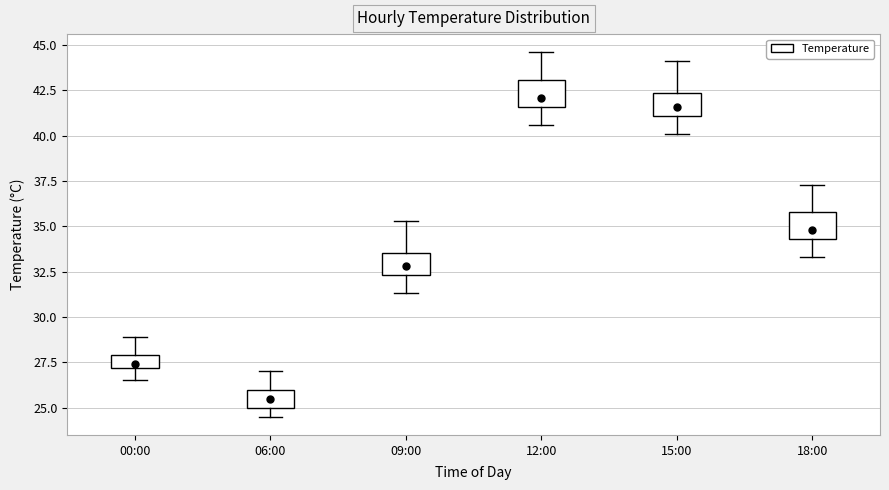

Which box's median line is the highest?

12:00